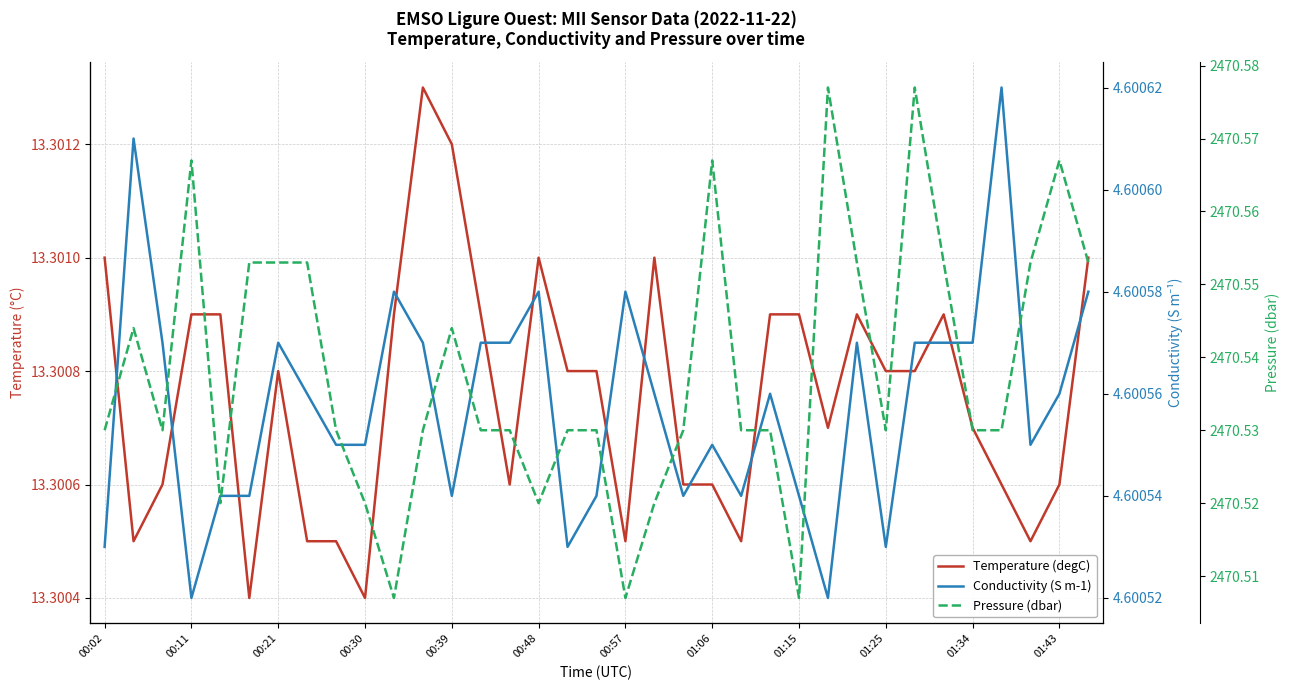

Which label corresponds to the smallest value in the chart?

00:11